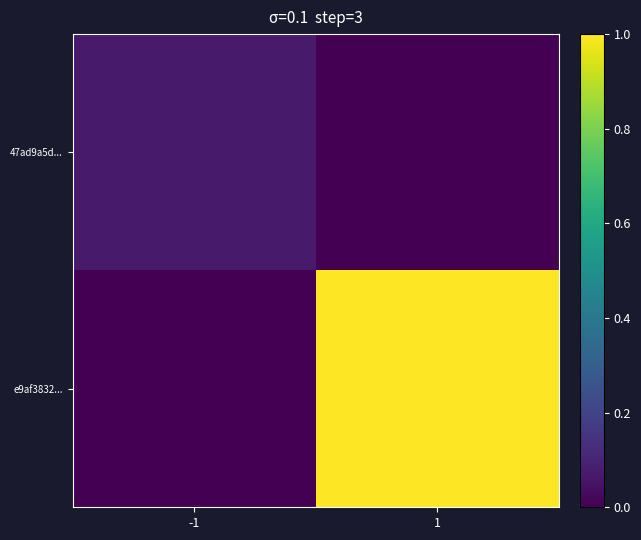

Which series has the widest spread of values?

e9af3832...